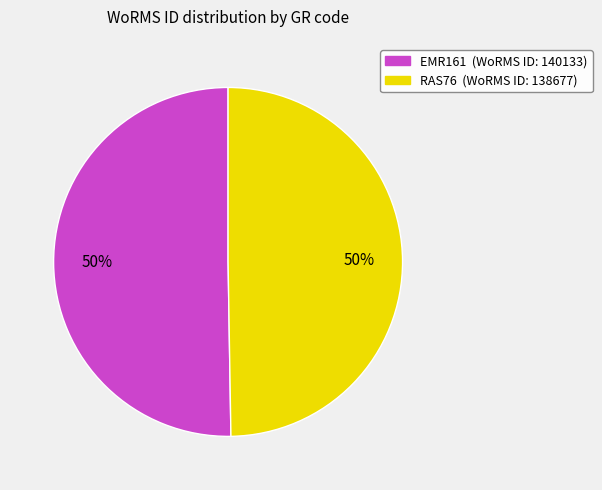

Is the sum of EMR161 and RAS76 greater than half?

Yes